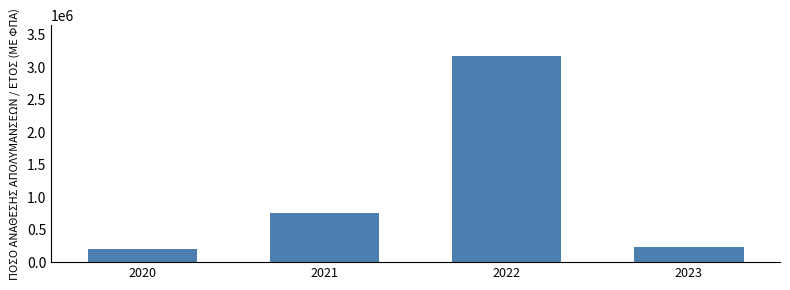

Count the number of data series in this chart.

1